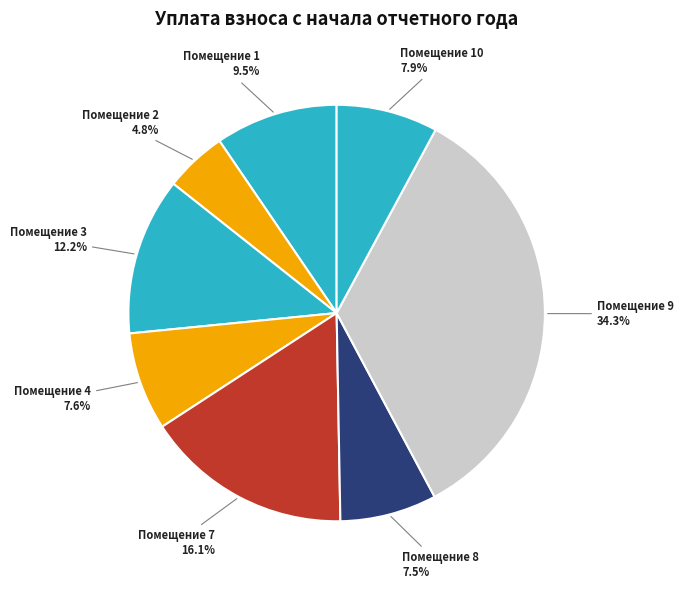

Approximately how many times larger is the value at Помещение 8 compared to Помещение 2?

1.6